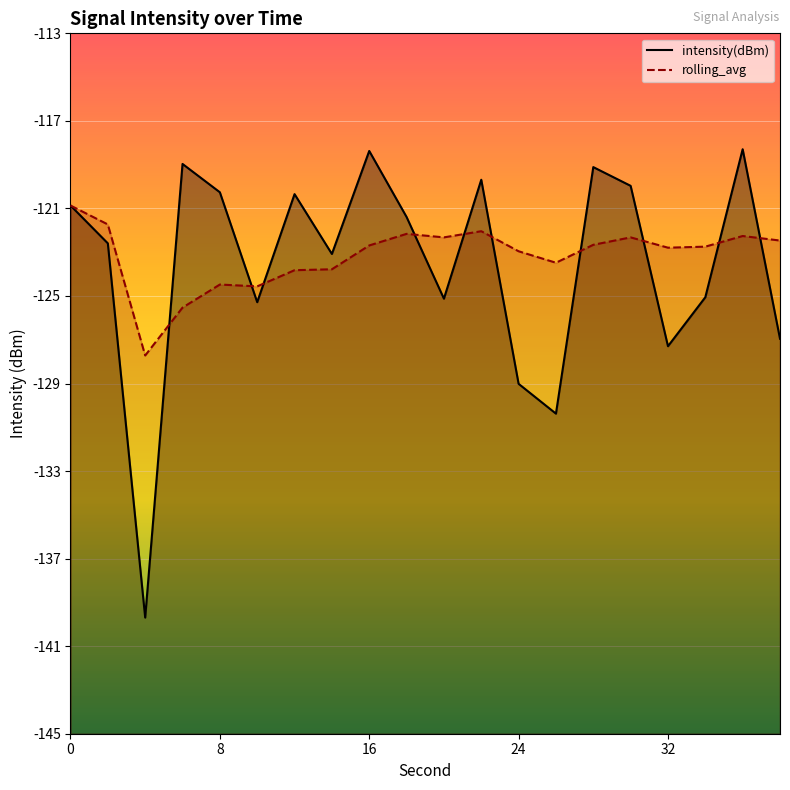

How many lines are shown in the chart?

2